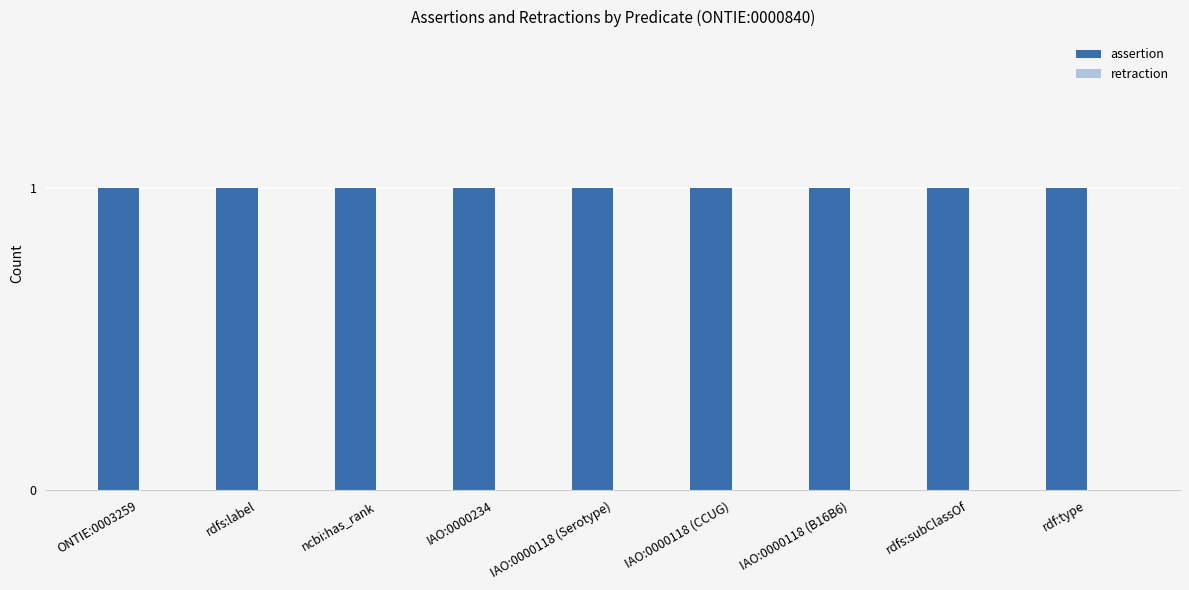

Reading left to right, transcribe all the data shown in this chart.

assertion: 1	1	1	1	1	1	1	1	1
retraction: 0	0	0	0	0	0	0	0	0